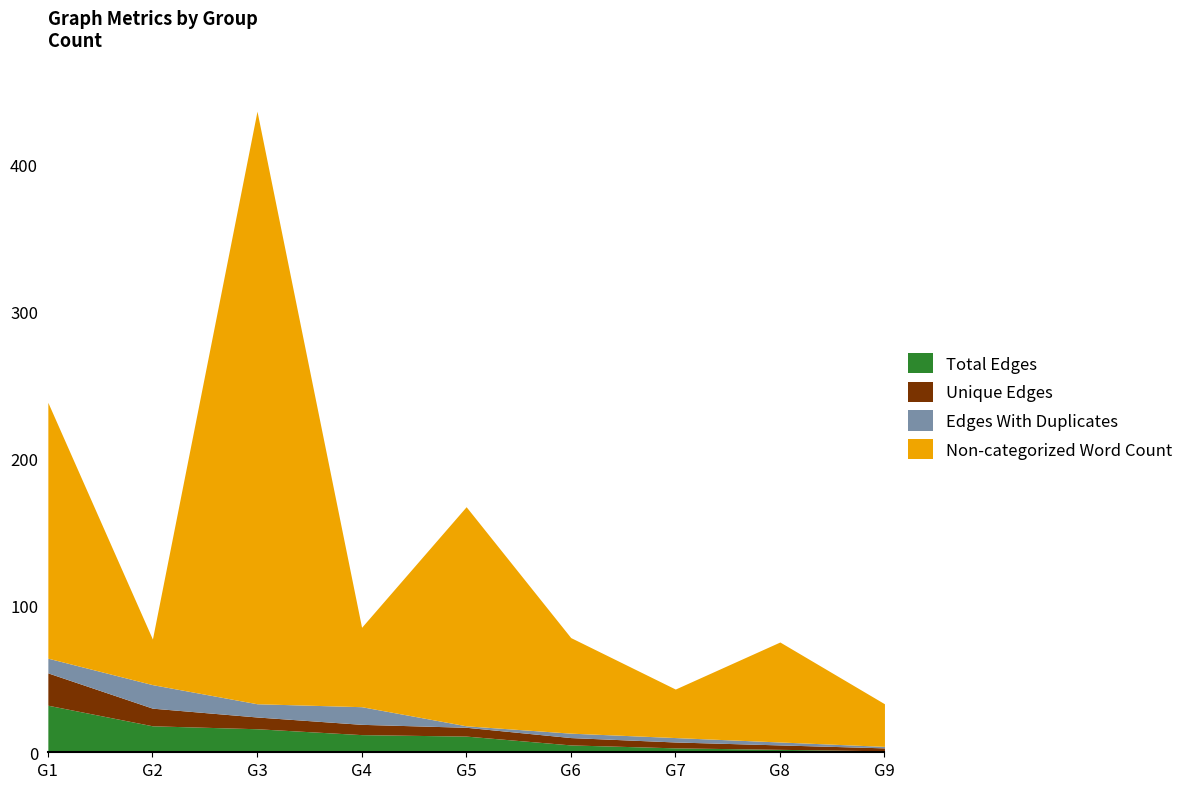

What is the spread (max minus min) of values at G3?

395